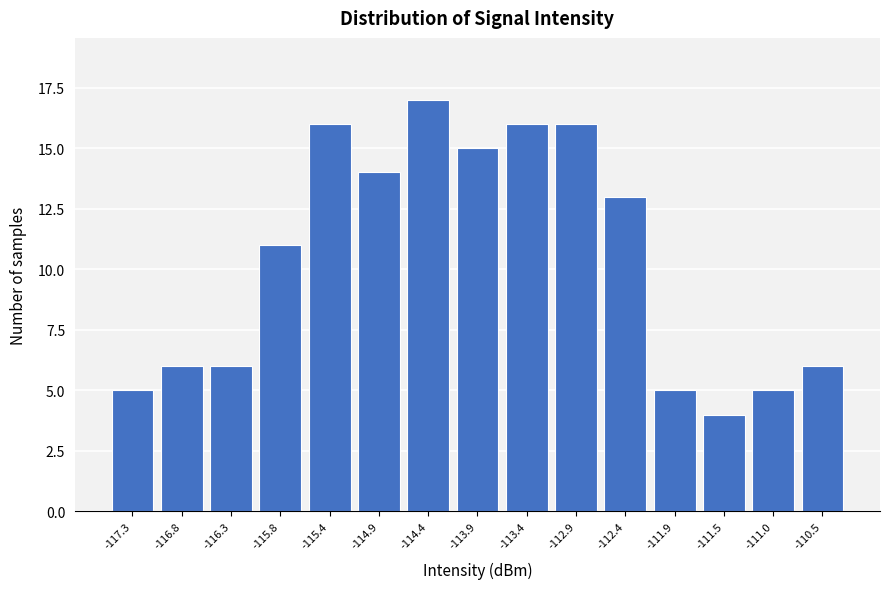

Reading right to left, extract all data points from this chart.

6	5	4	5	13	16	16	15	17	14	16	11	6	6	5